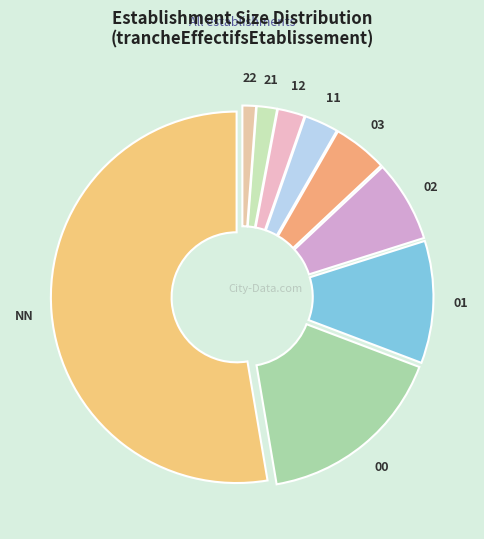

Which slice is the smallest?

22